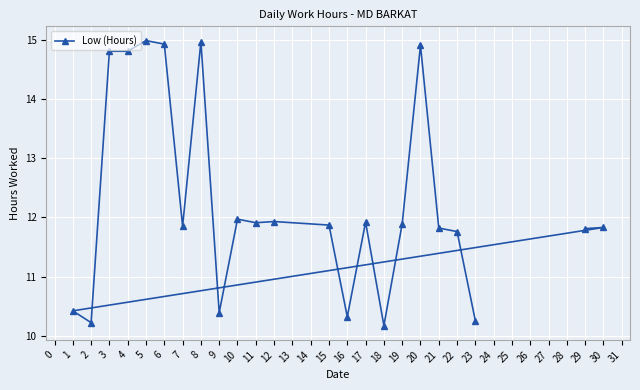

True or false: the data has more than 1 interior local peaks.

True